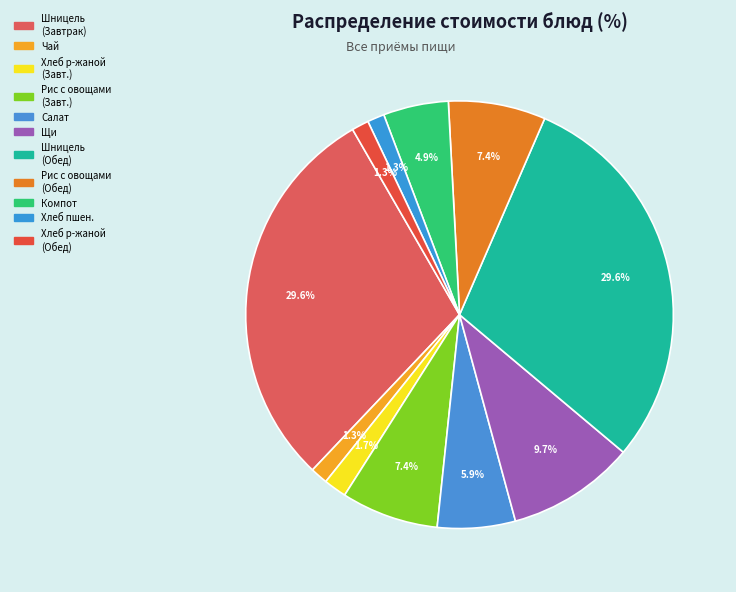

How many slices are in this pie chart?

11